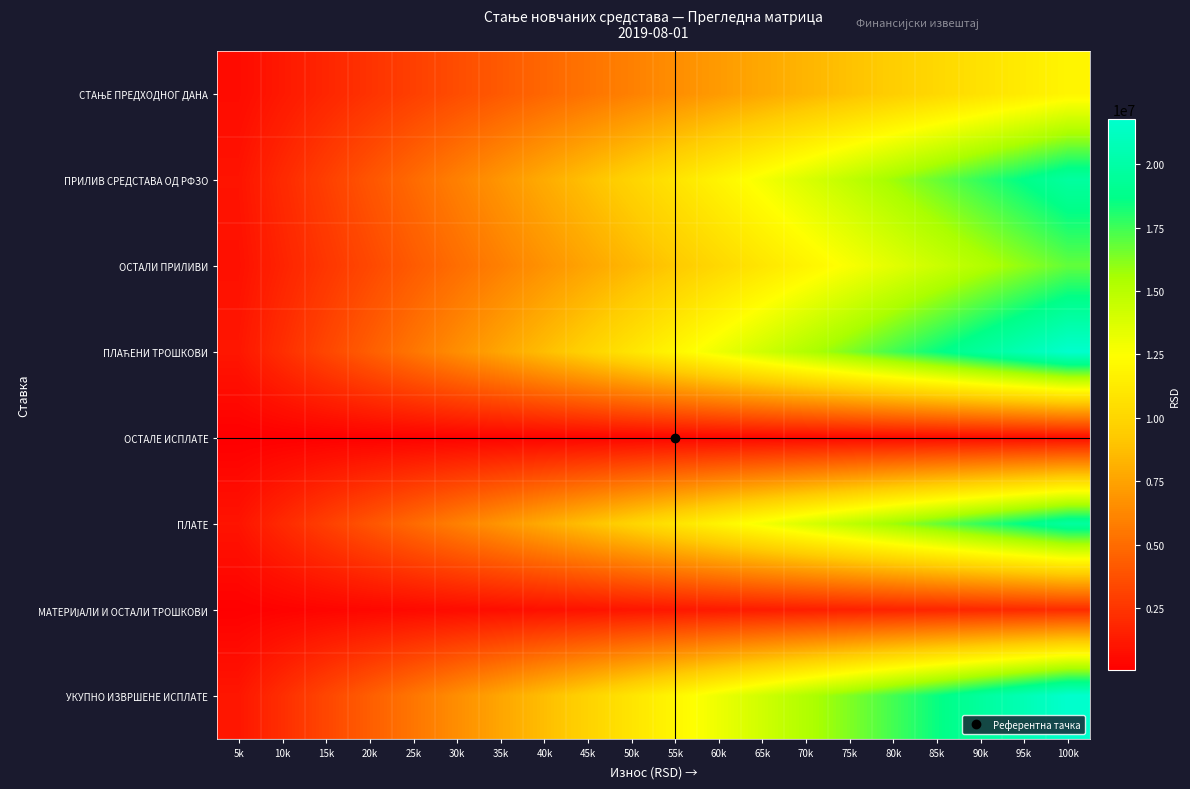

What is the difference between the highest and lowest values at 75k?

15784936.9